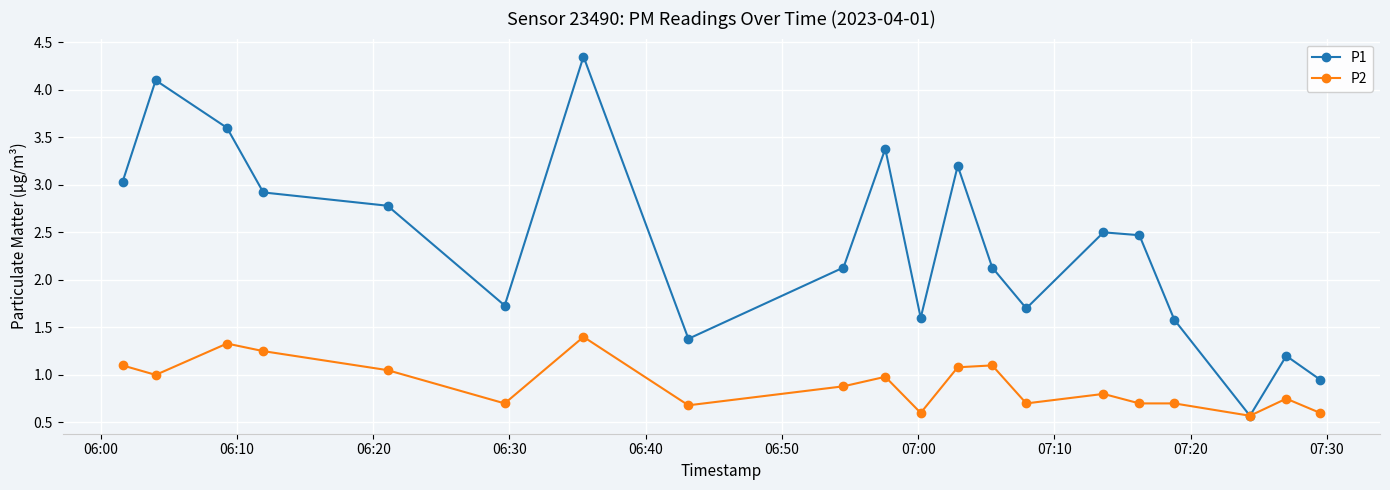

Which series has the largest total across all categories?

P1